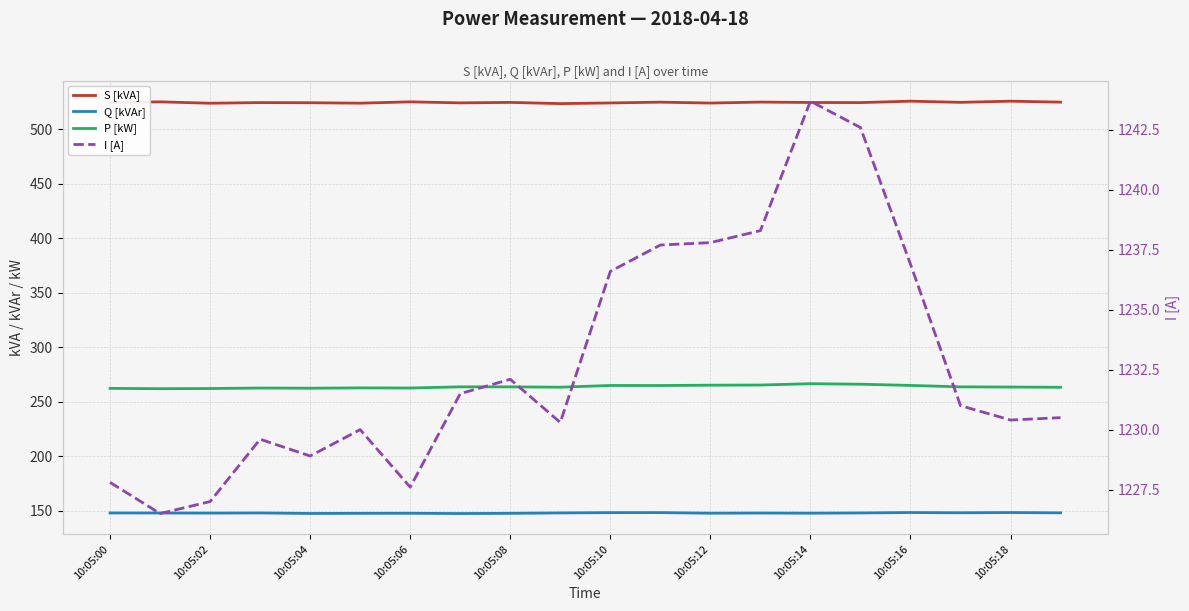

What is the average value of the P [kW] series?

263.8